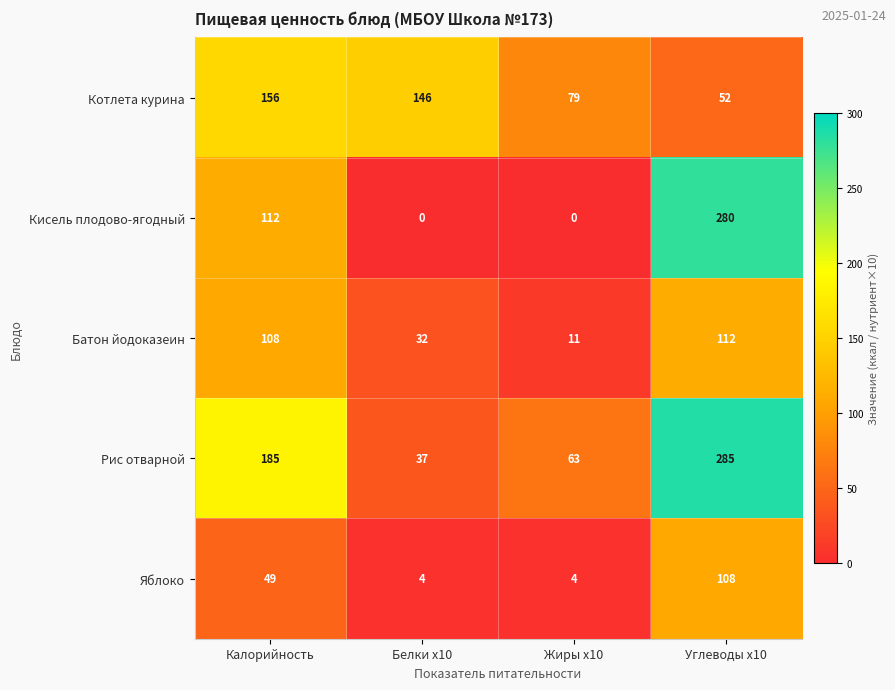

The value of Батон йодоказеин at Белки x10 is 32. True or false?

True